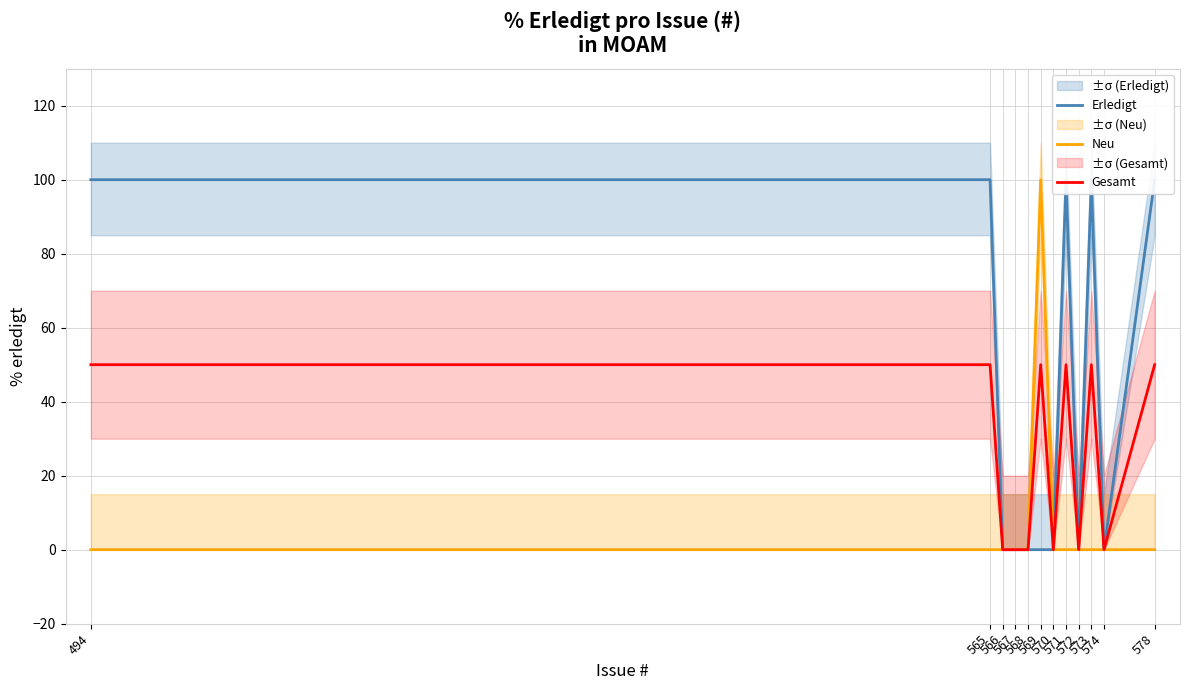

What is the difference between the highest and lowest values at 494?

100